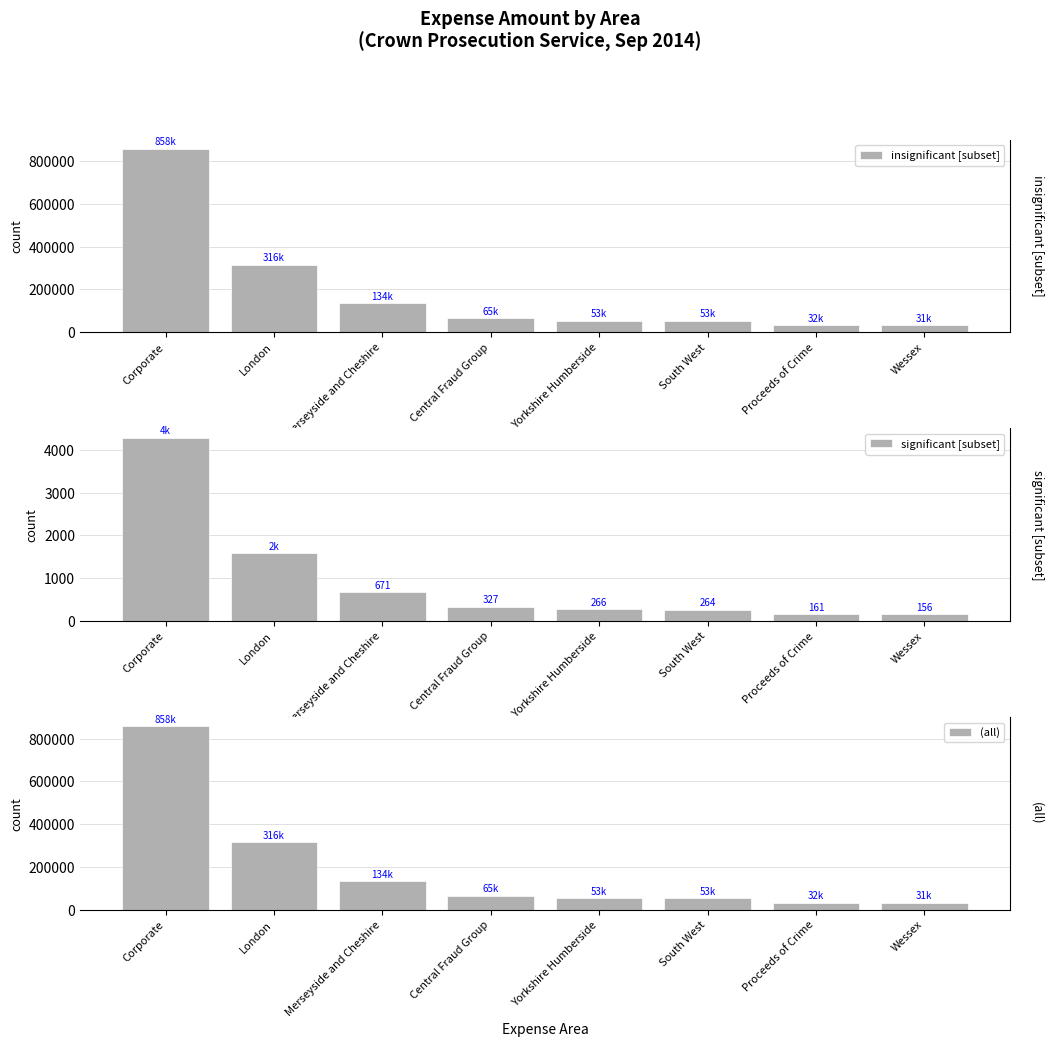

What is the difference between the insignificant [subset] values at Central Fraud Group and Corporate?

792789.0